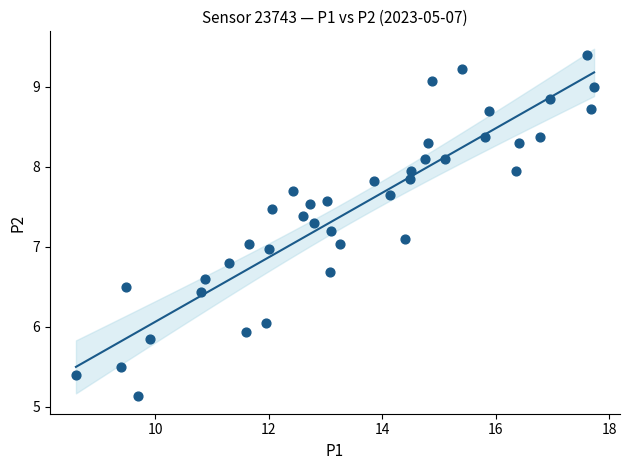

What is the range of Y values (max minus min)?

4.3